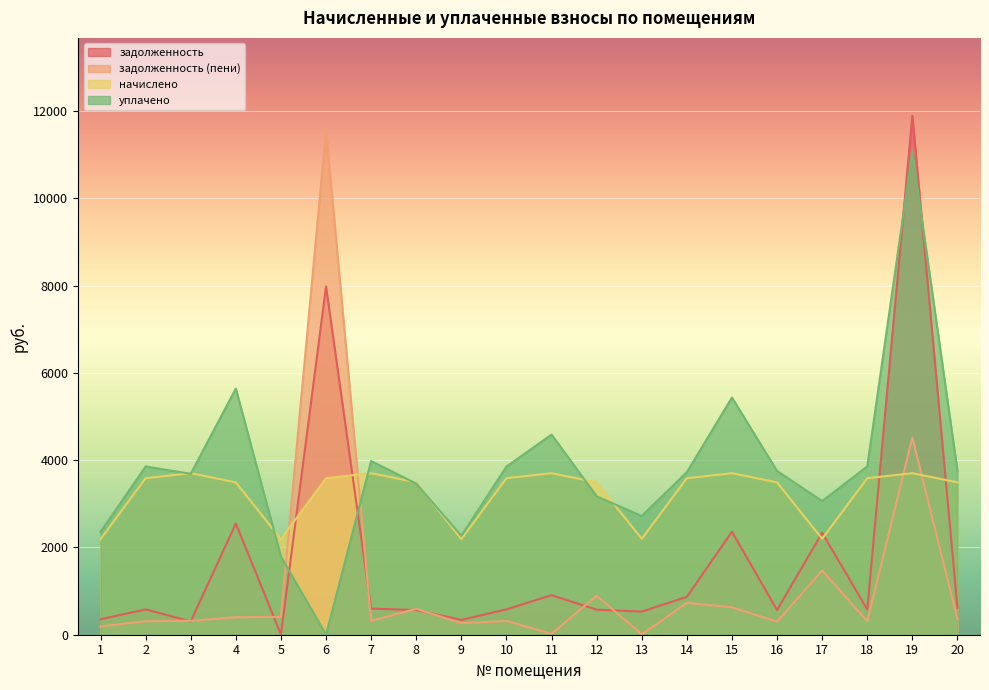

What is the average value of the задолженность (пени) series?

1195.8